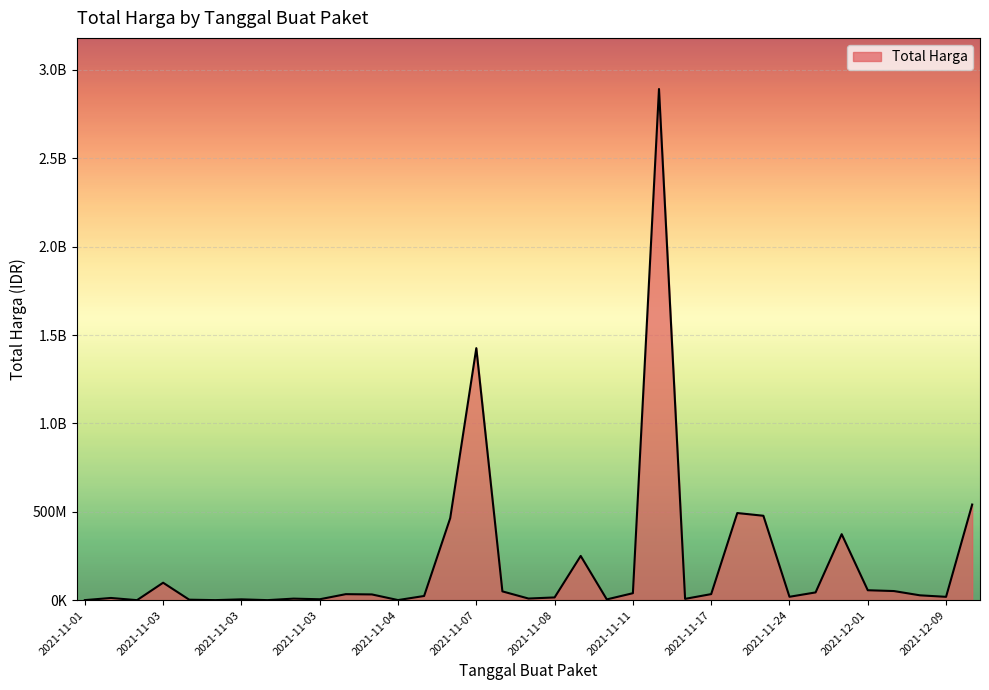

Does the chart have visible grid lines?

Yes